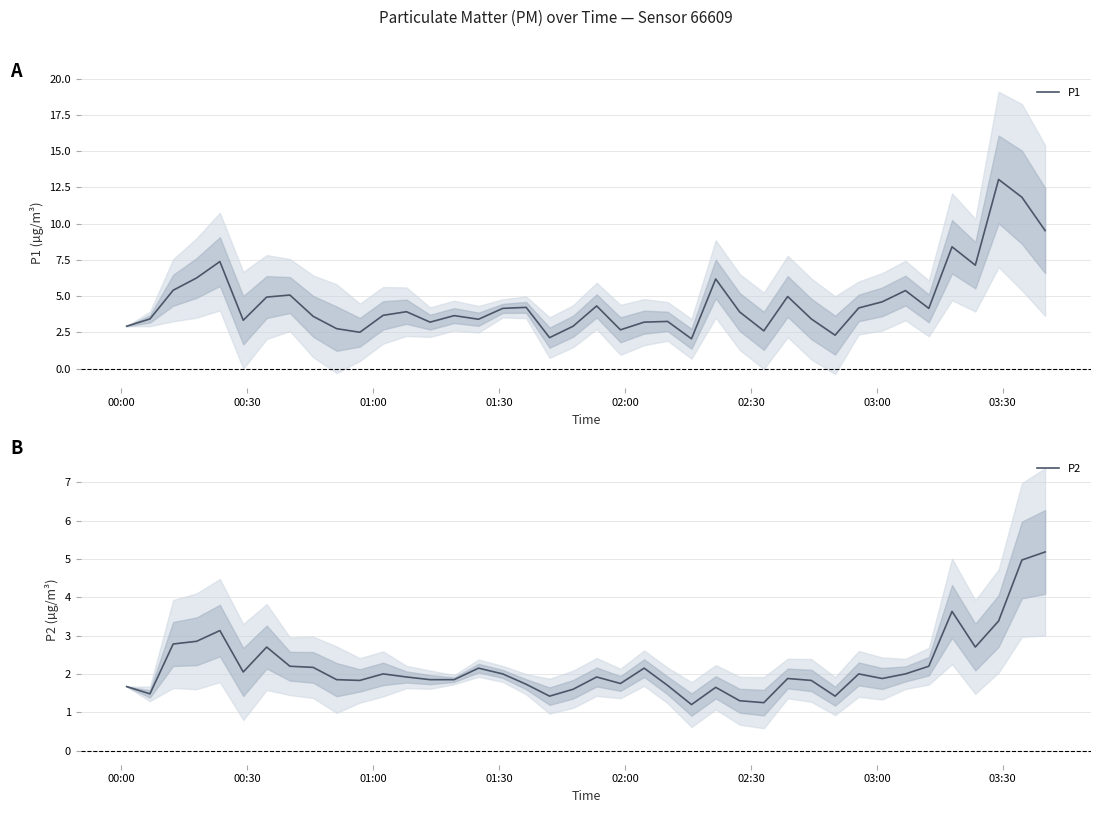

True or false: P1 and P2 intersect in this chart.

False